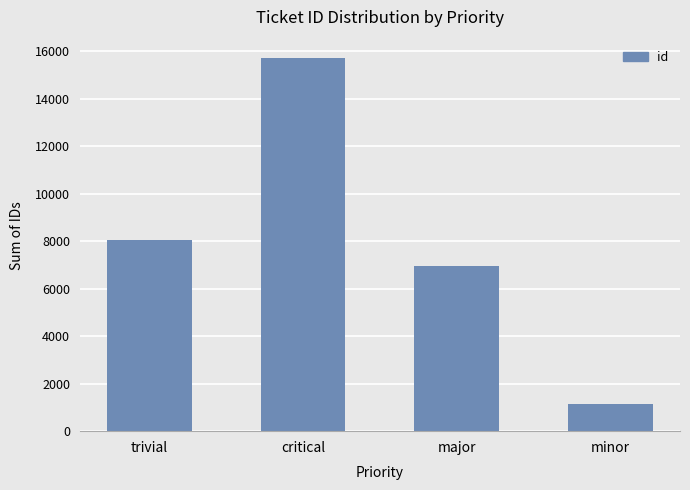

Which has a higher value, major or minor?

major